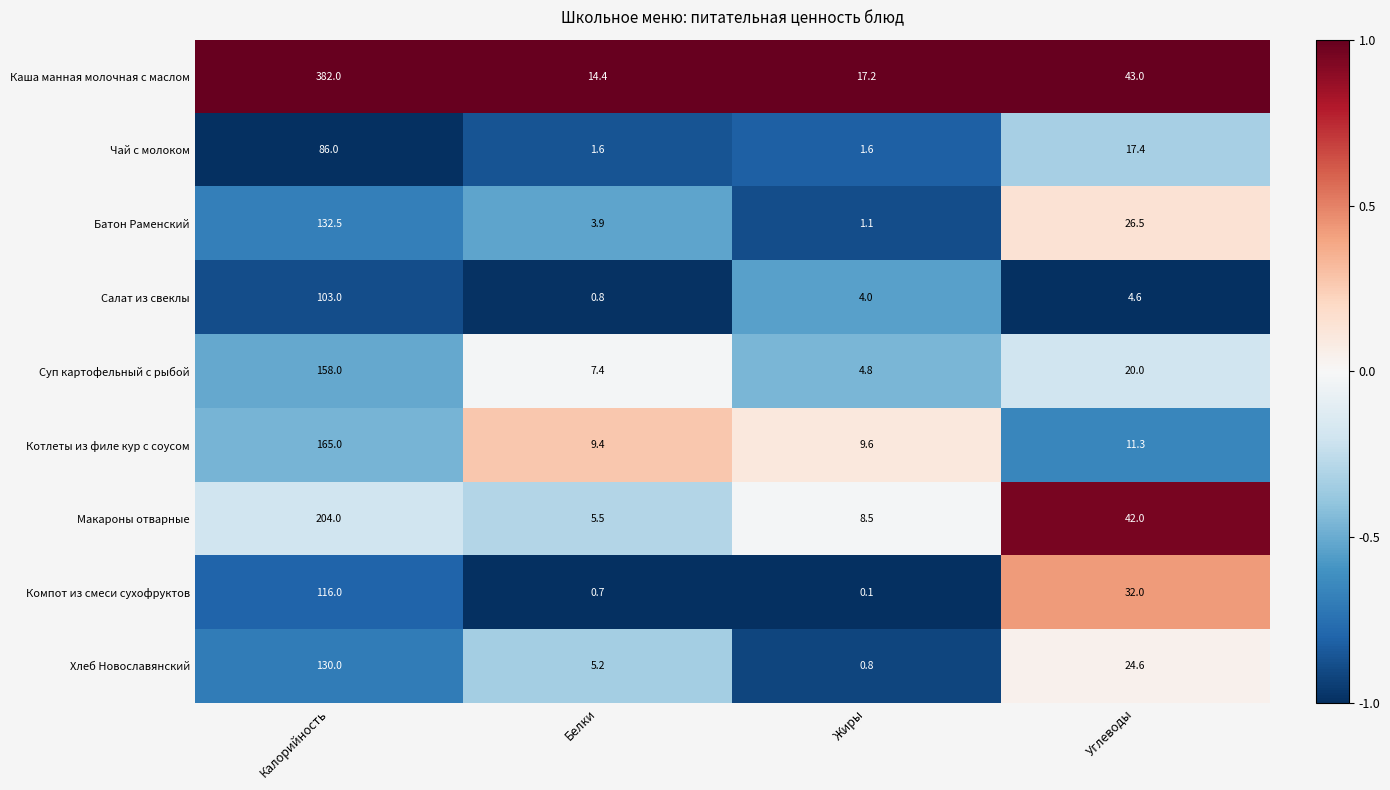

What is the difference between the Котлеты из филе кур с соусом values at Калорийность and Белки?

155.6